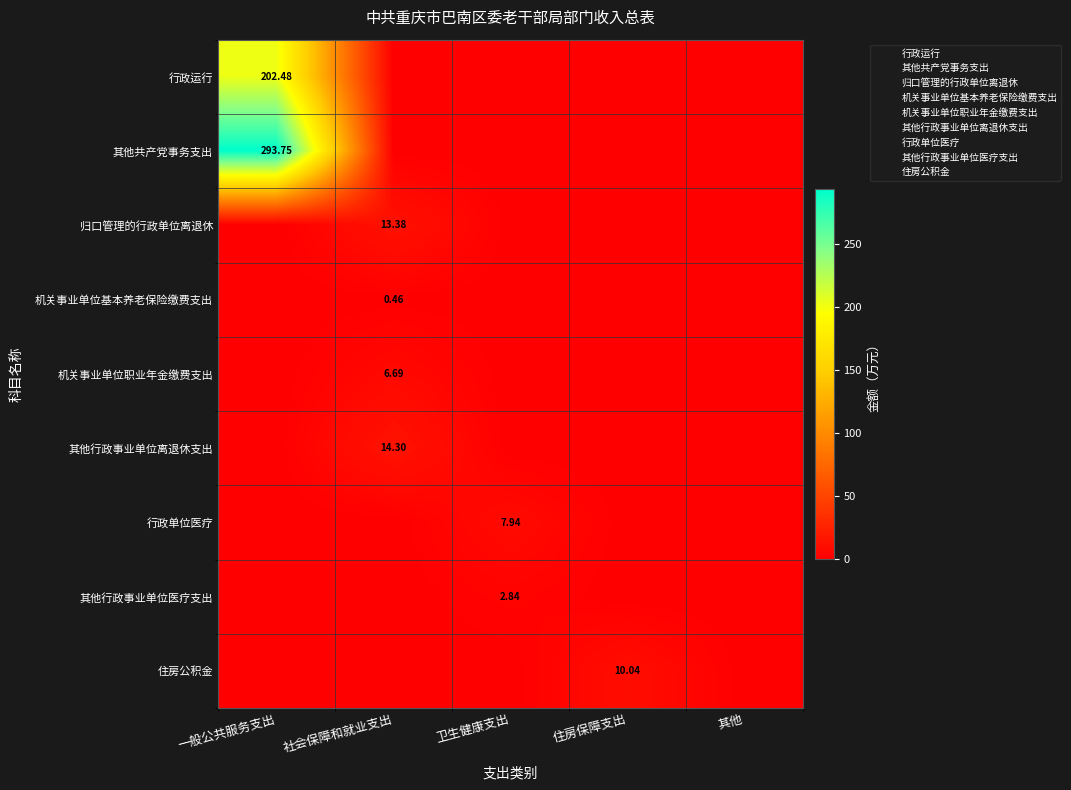

Which series has the widest spread of values?

其他共产党事务支出